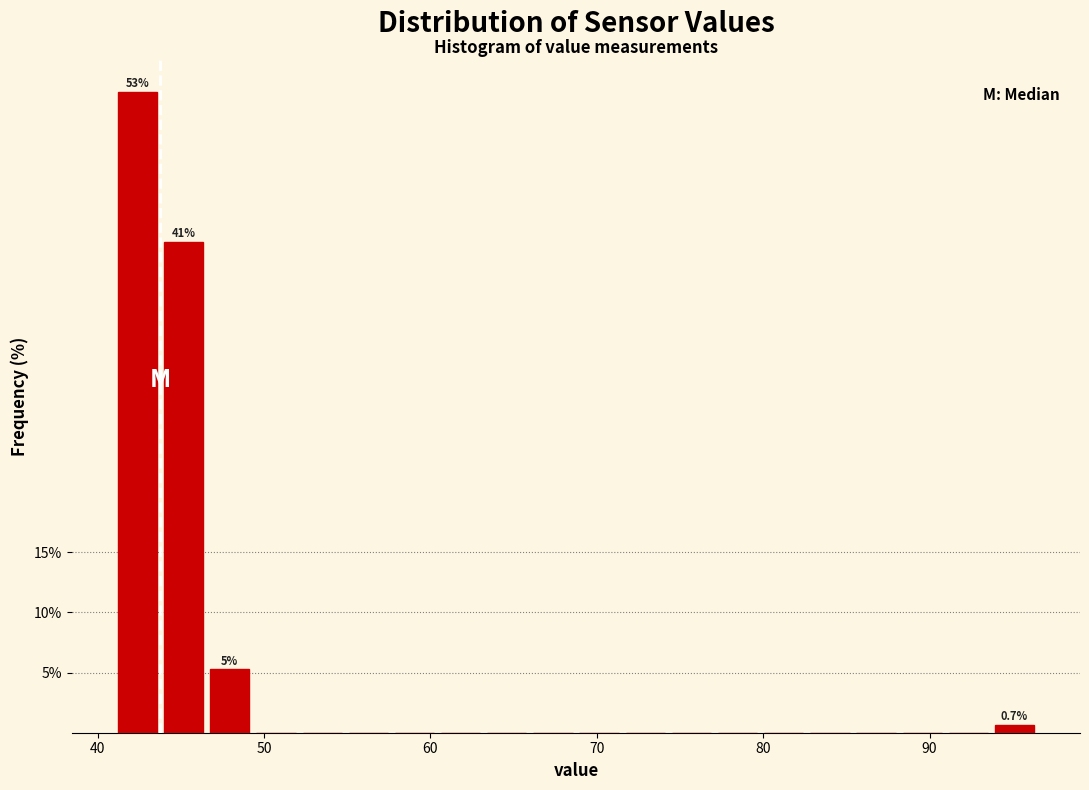

Read against the x-axis, roughly where is the centre of the tallest bar?

42